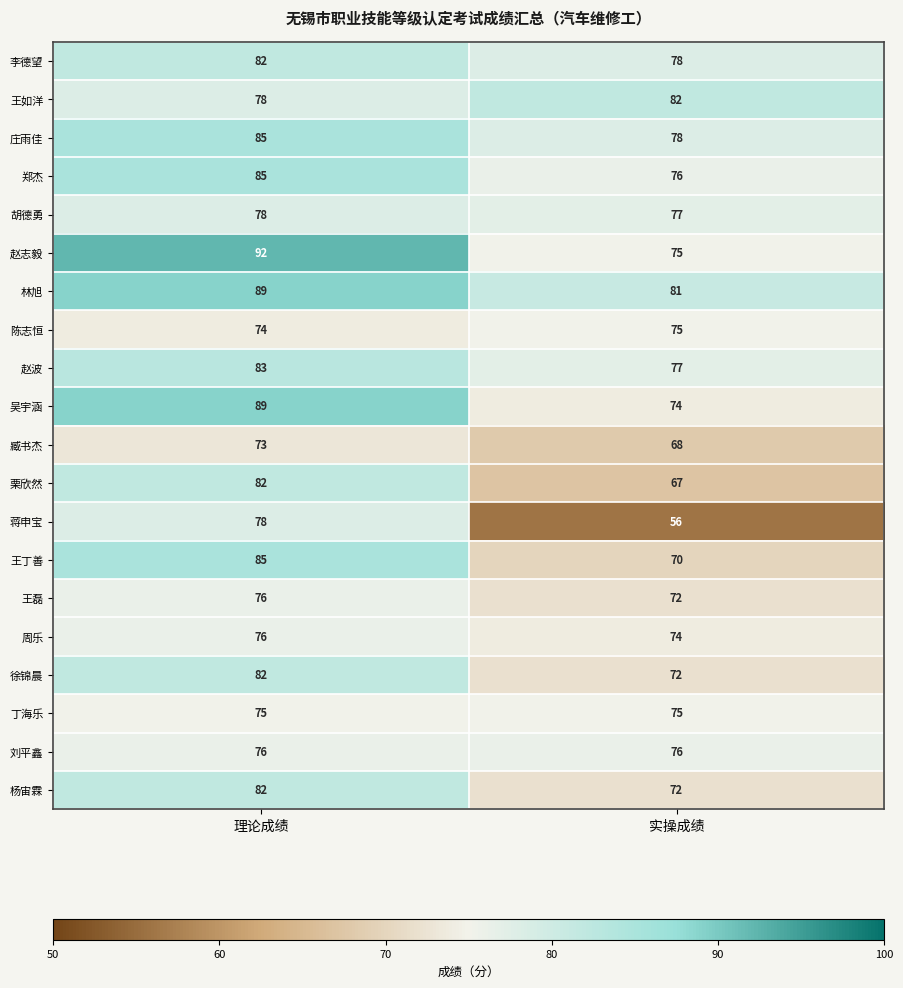

What is the average value of the 王如洋 series?

80